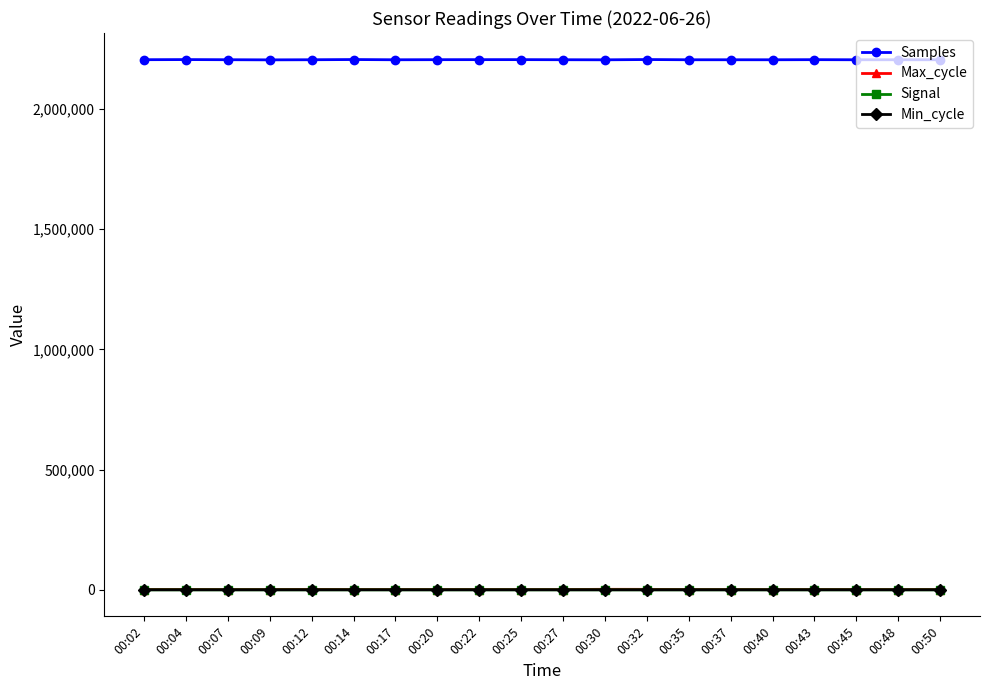

What is the value of the Samples point at the 15th from the left?

2204290